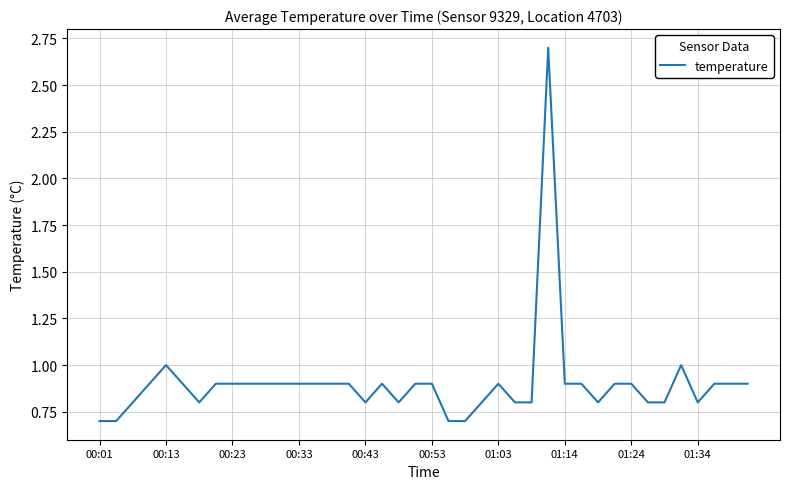

What is the difference between the maximum and minimum values?

2.0